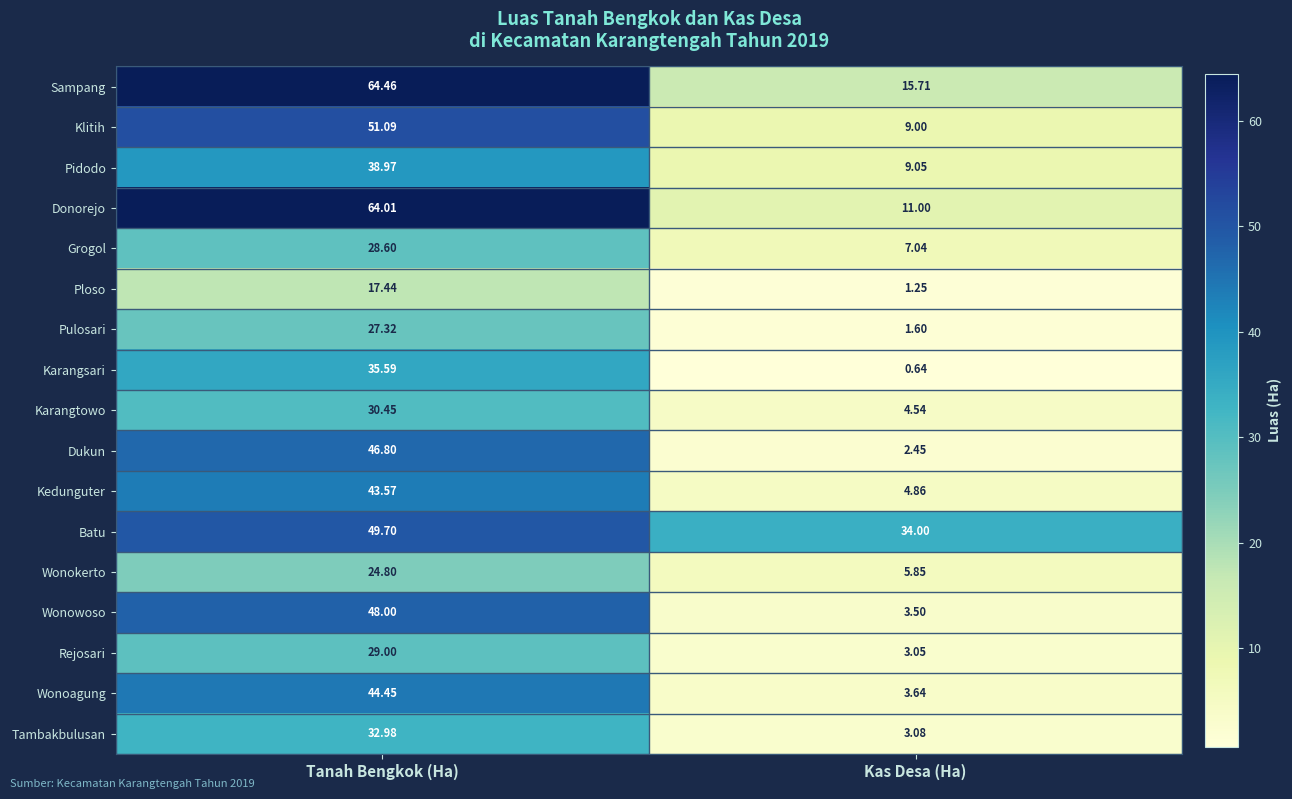

List the labels in order of Wonoagung value, largest first.

Tanah Bengkok (Ha), Kas Desa (Ha)